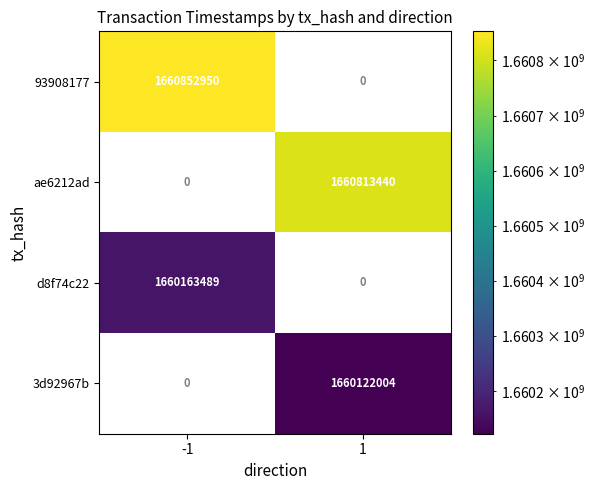

What is the spread (max minus min) of values at 1?

1660813440